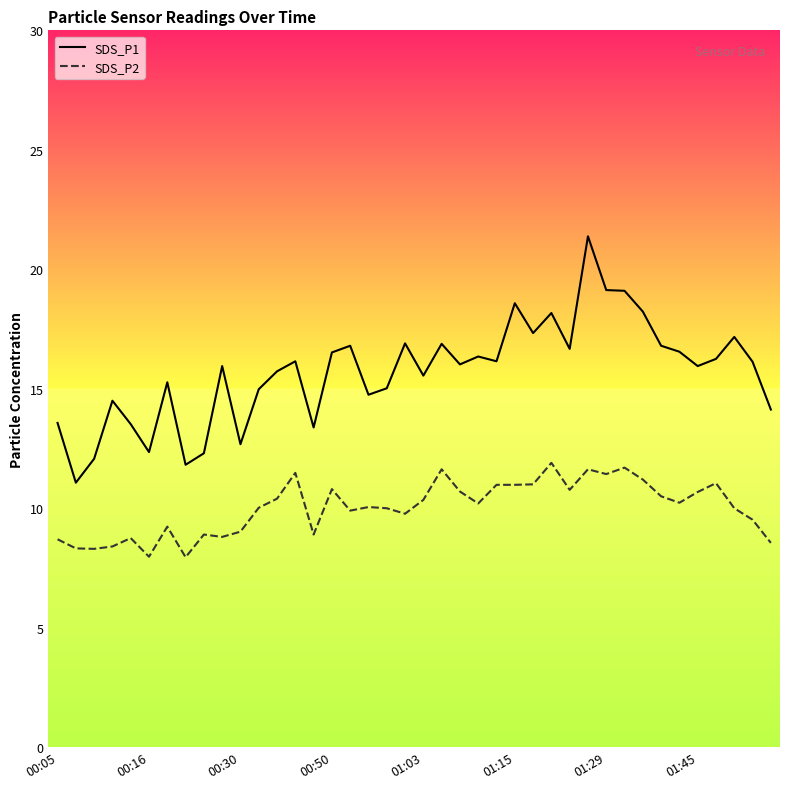

How many data points in SDS_P1 are above 16?

21